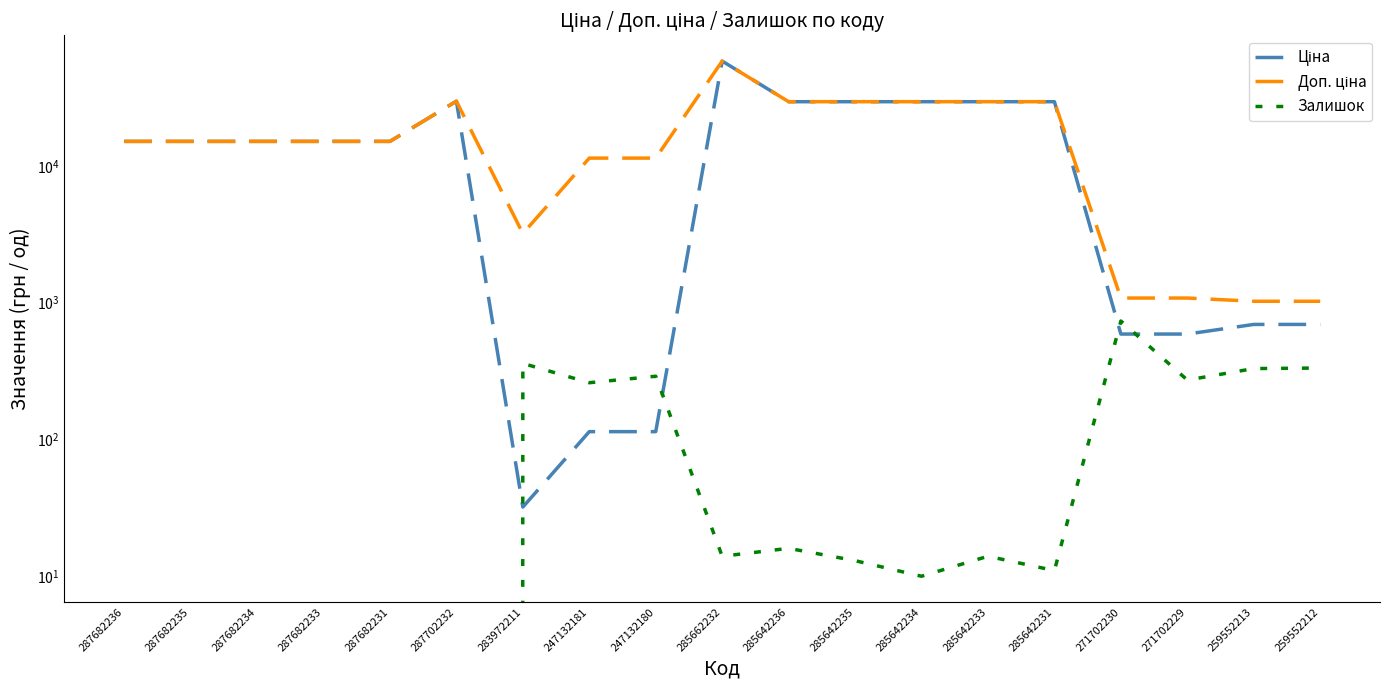

What is the total value across all series at 285642234?

58993.0